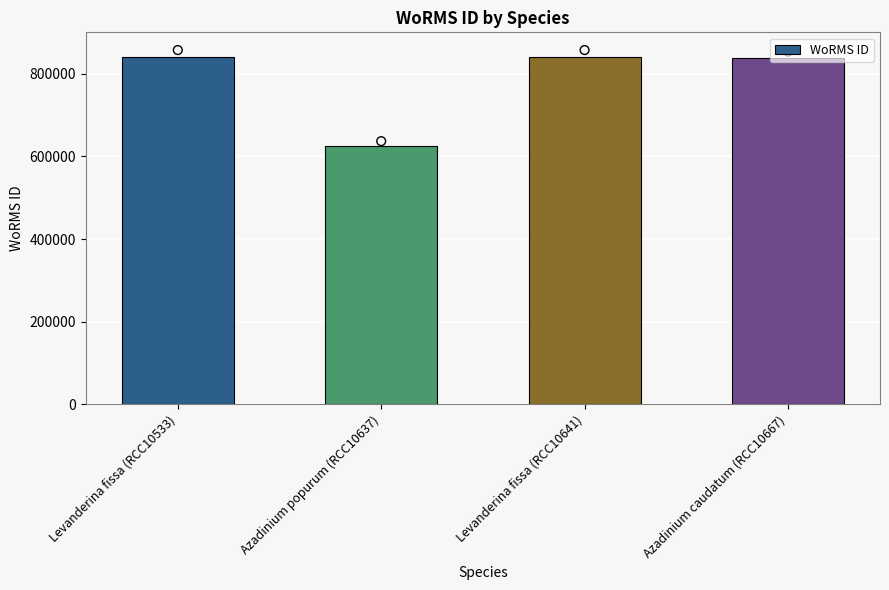

Approximately how many times larger is the value at Levanderina fissa (RCC10533) compared to Azadinium popurum (RCC10637)?

1.3